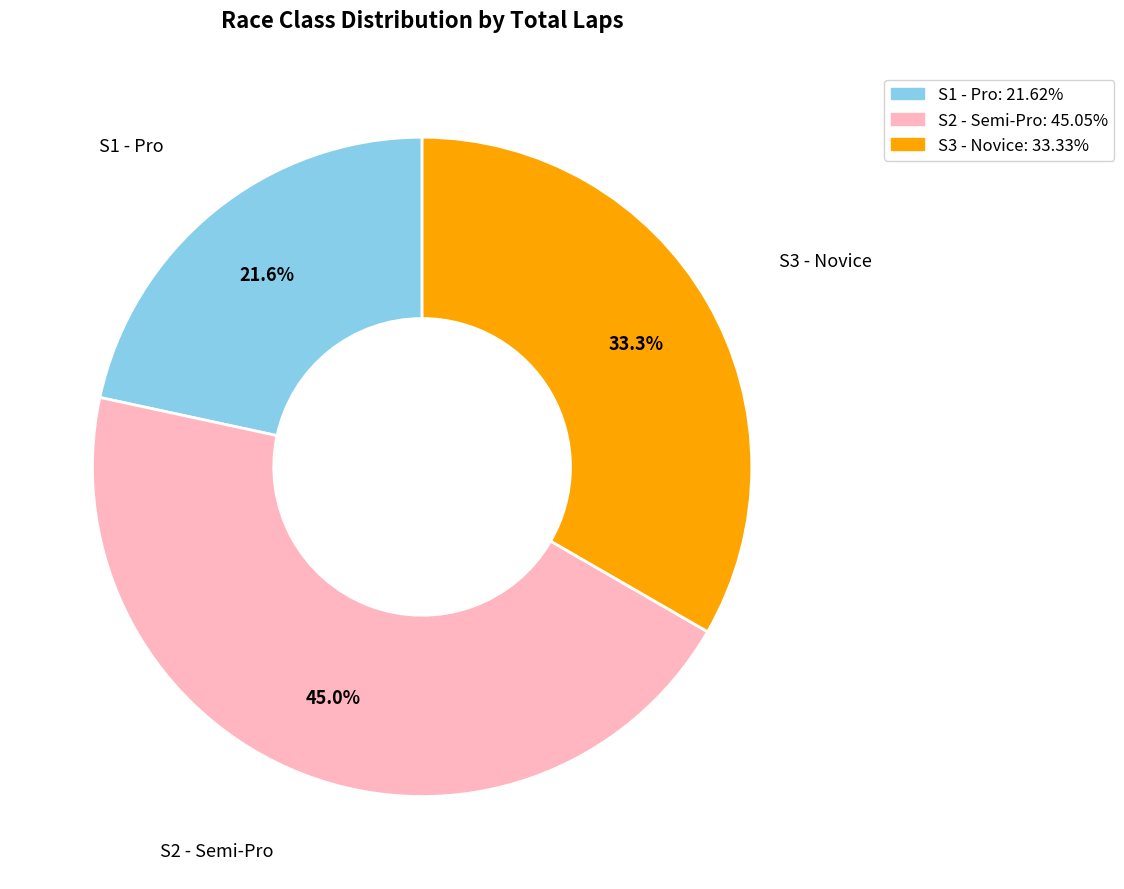

What percentage is the S2 - Semi-Pro slice, to the nearest percent?

45%